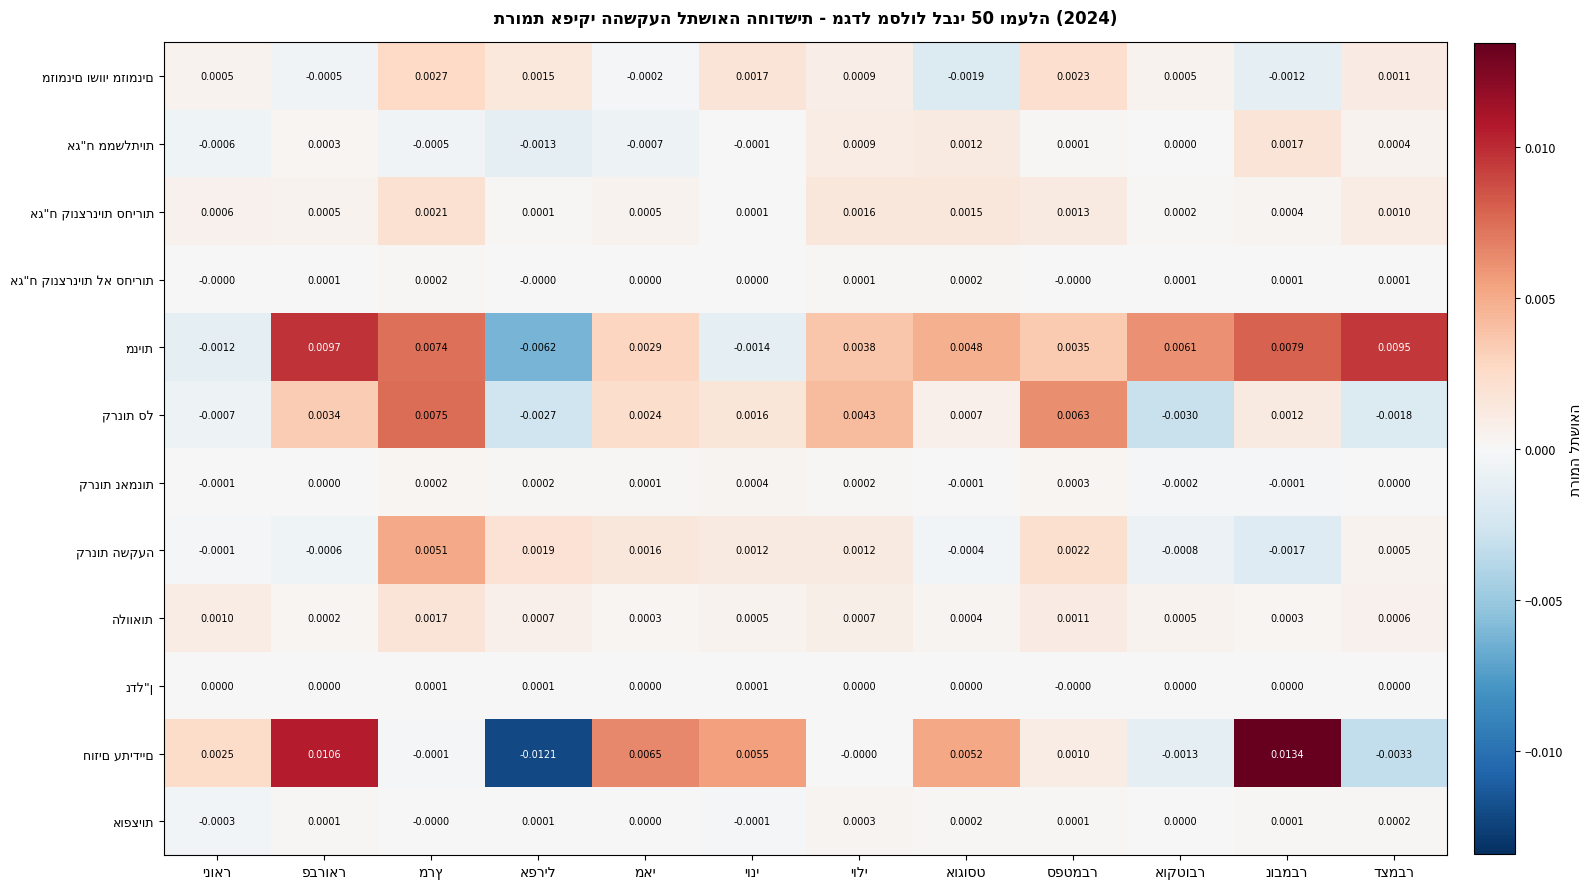

How many series are shown in this chart?

12